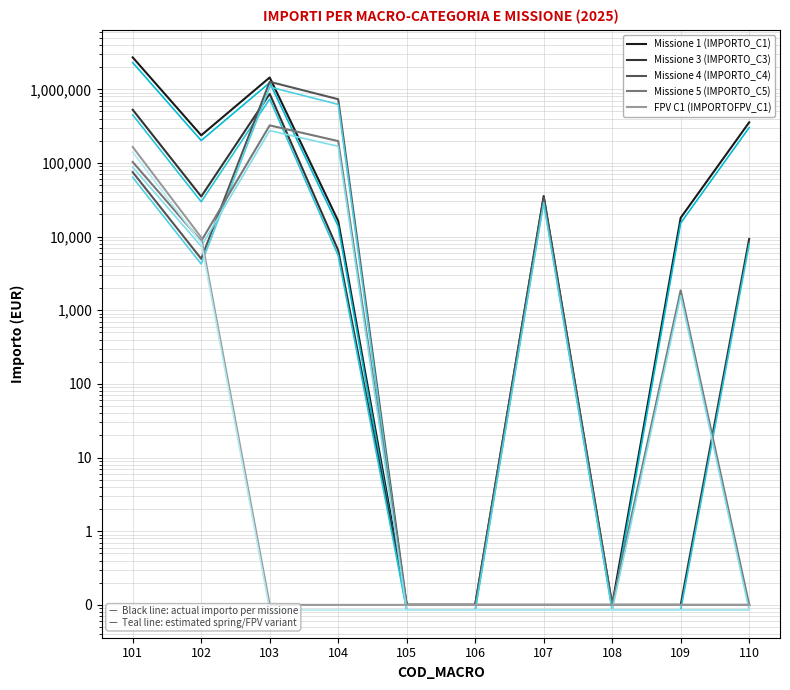

How many data points in Missione 1 (IMPORTO_C1) are less than 35480?

5